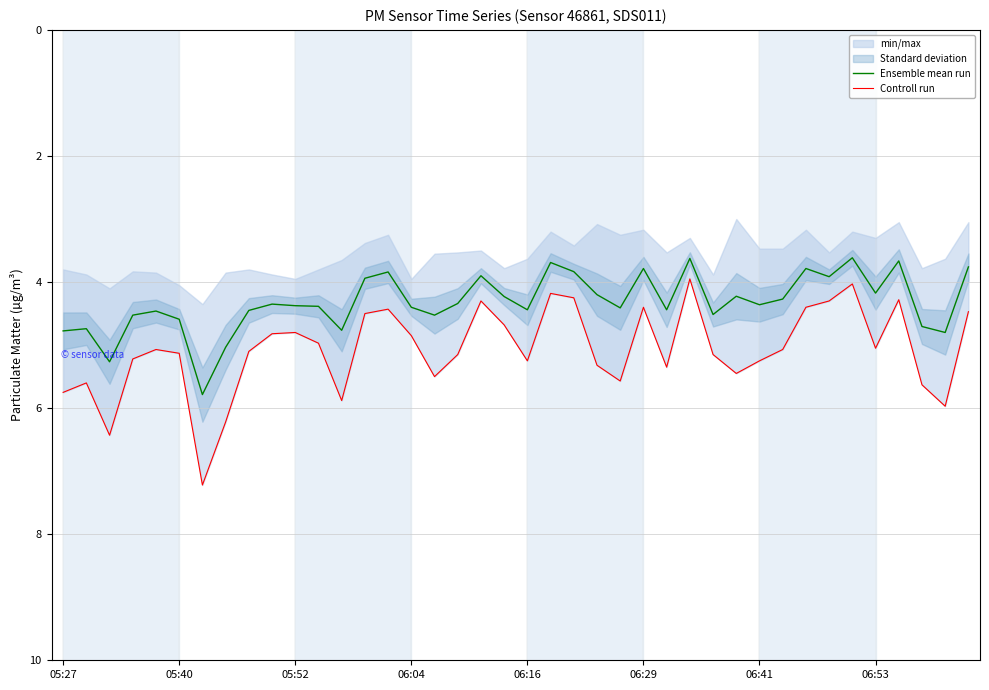

The Ensemble mean run series shows 4.4 at 06:41. True or false?

True